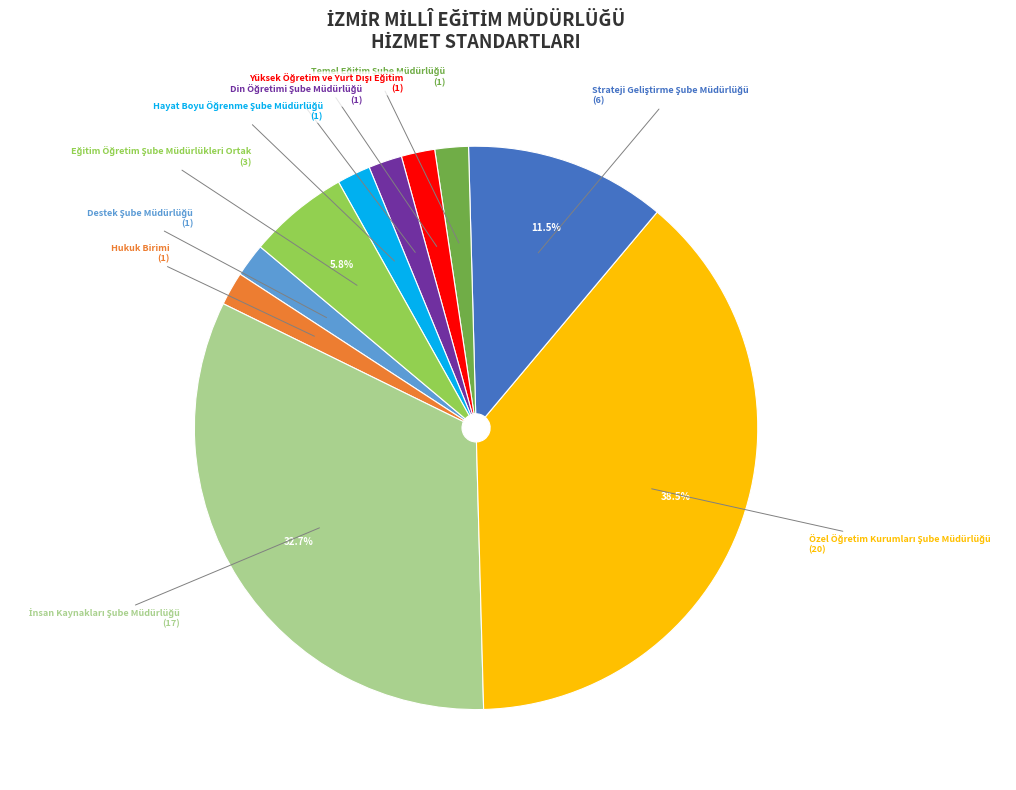

Does Hukuk Birimi represent more than half of the total?

No